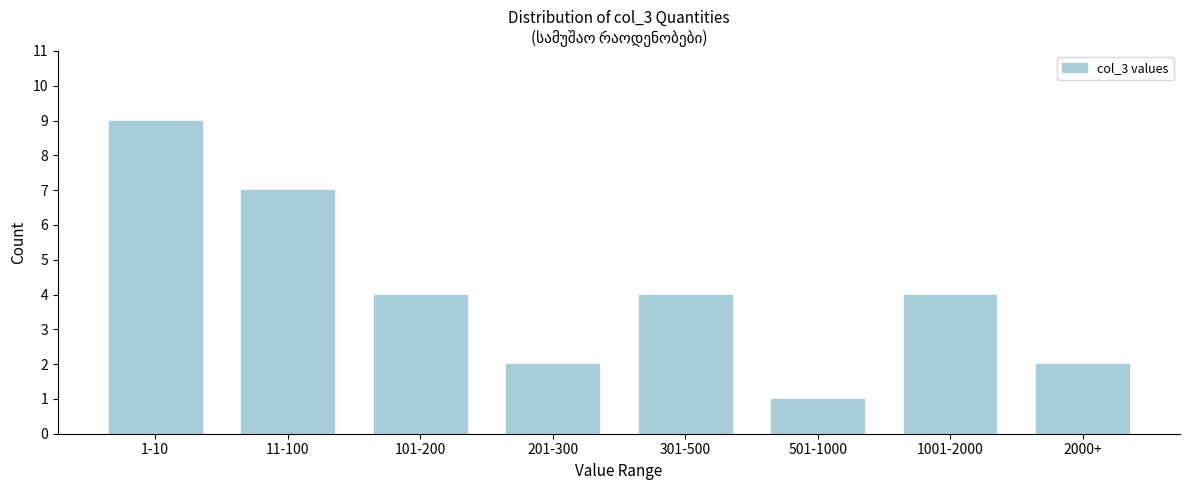

Reading right to left, extract all data points from this chart.

2000+=2	1001-2000=4	501-1000=1	301-500=4	201-300=2	101-200=4	11-100=7	1-10=9